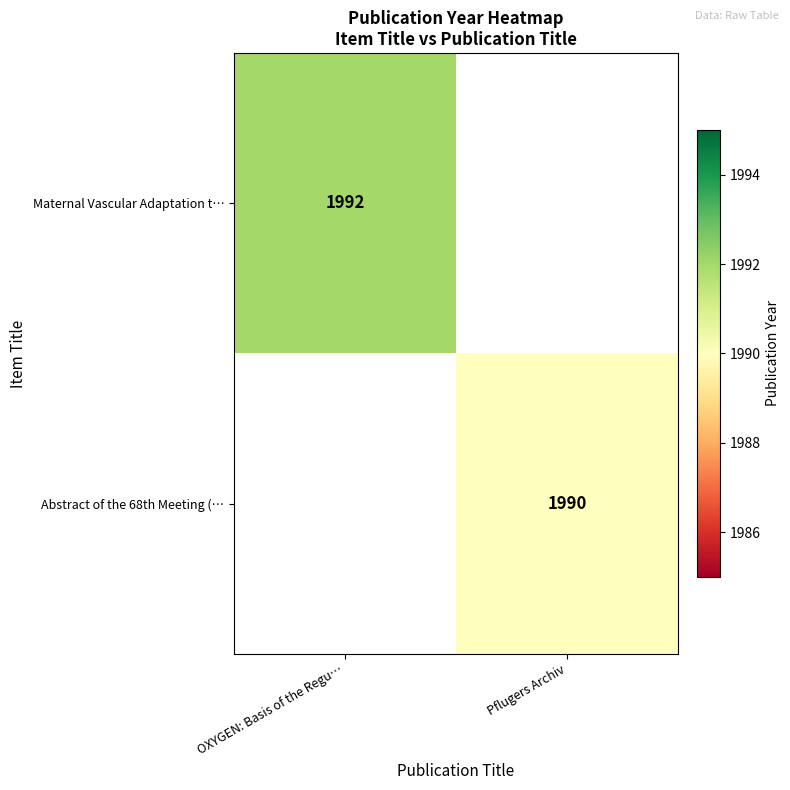

What is the total value across all series at Pflugers Archiv?

1990